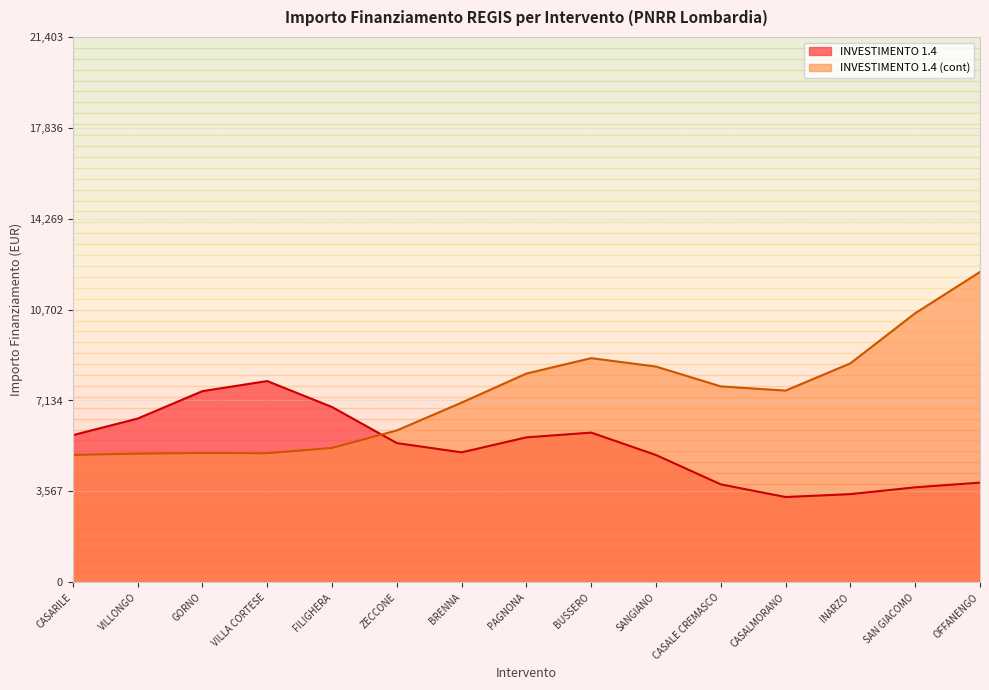

What is the spread (max minus min) of values at SAN GIACOMO?

6833.0